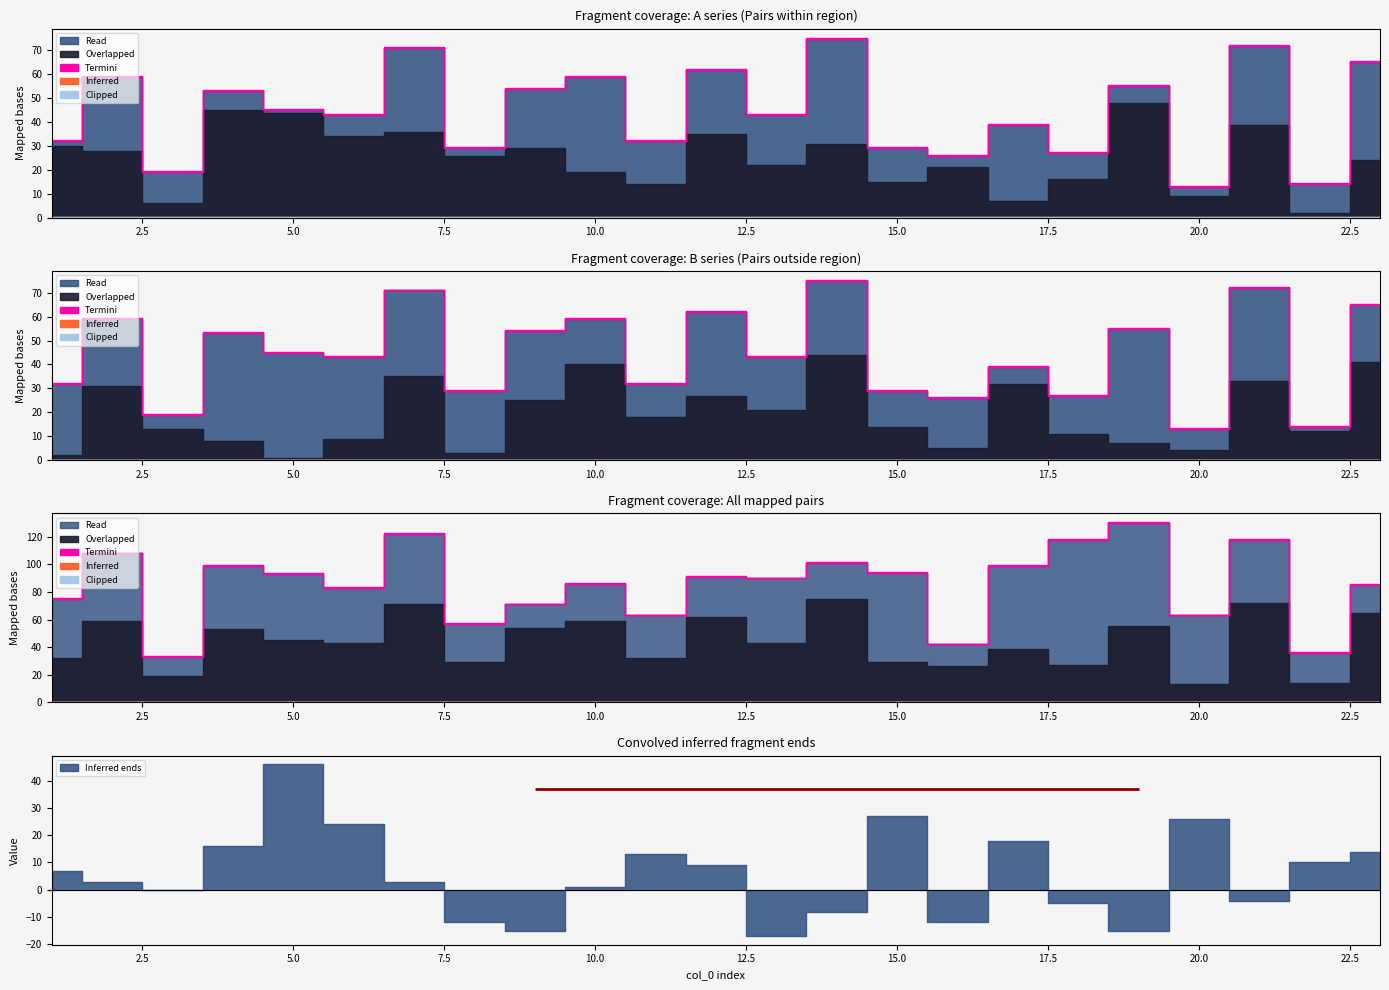

What is the difference between the highest and lowest values at 16?

21